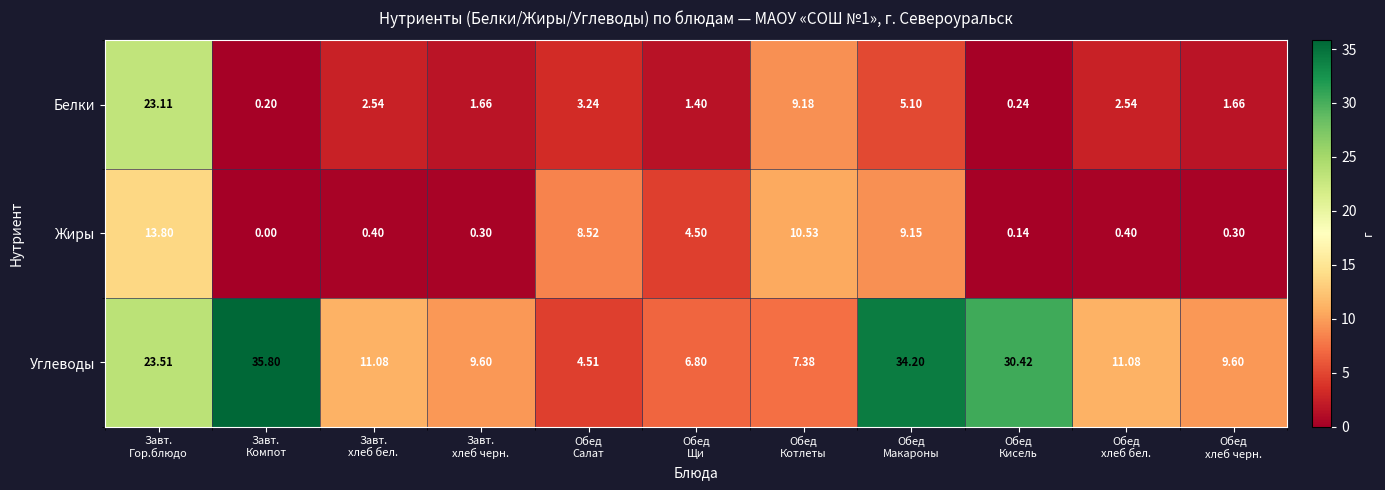

Rank the series by their maximum value, from highest to lowest.

Углеводы, Белки, Жиры